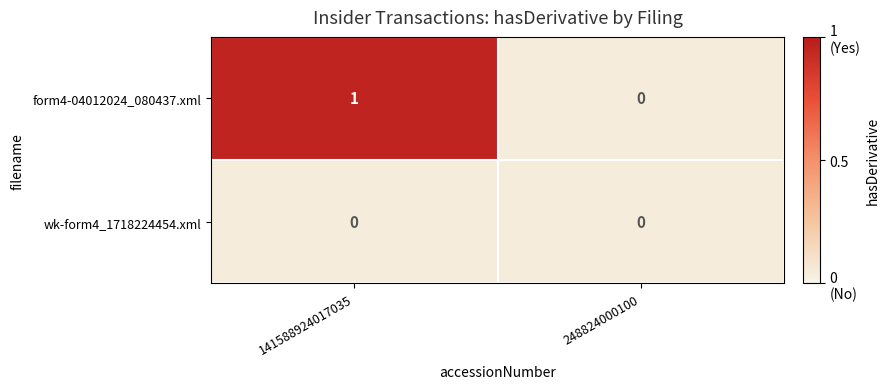

Which label corresponds to the largest value in the chart?

141588924017035